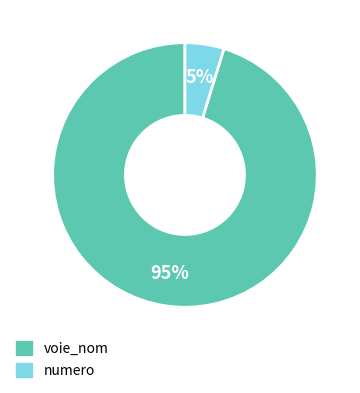

To the nearest percent, what is the average slice percentage?

50%